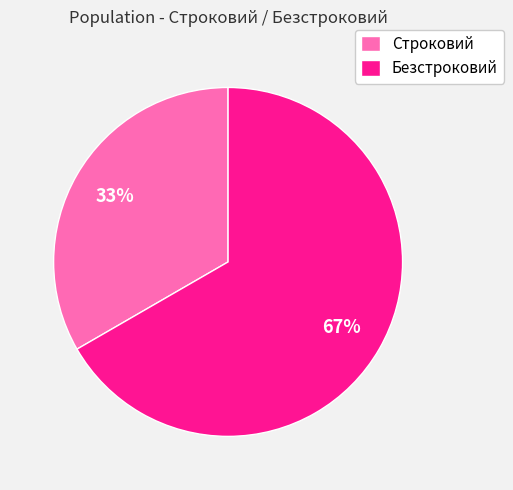

To the nearest percent, what is the average slice percentage?

50%